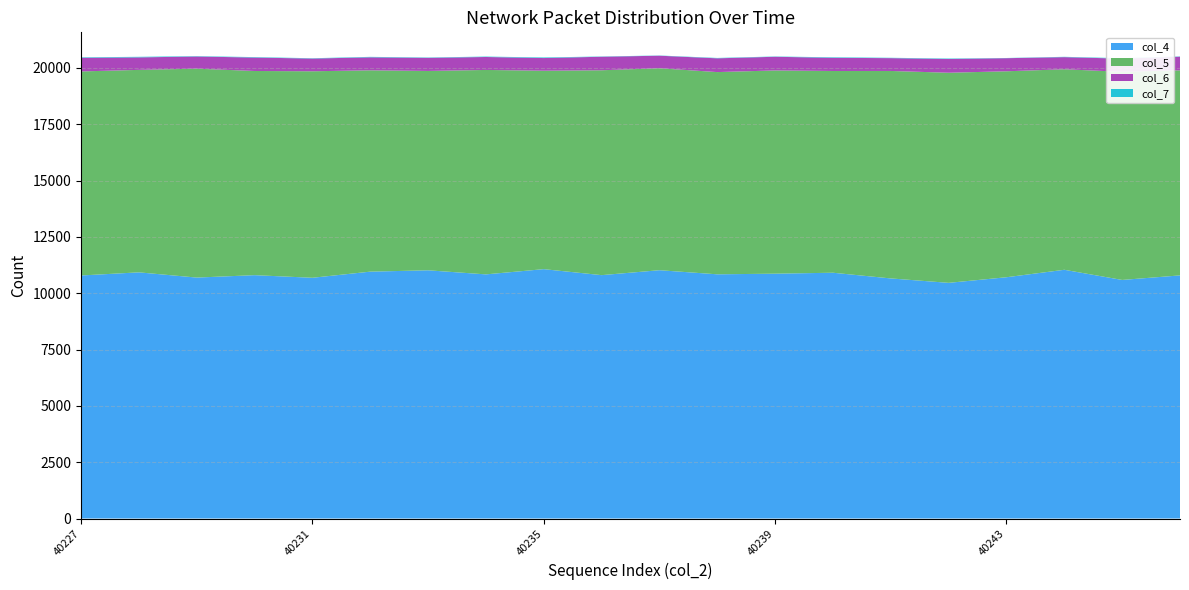

Where is the first local minimum for col_7?

40229